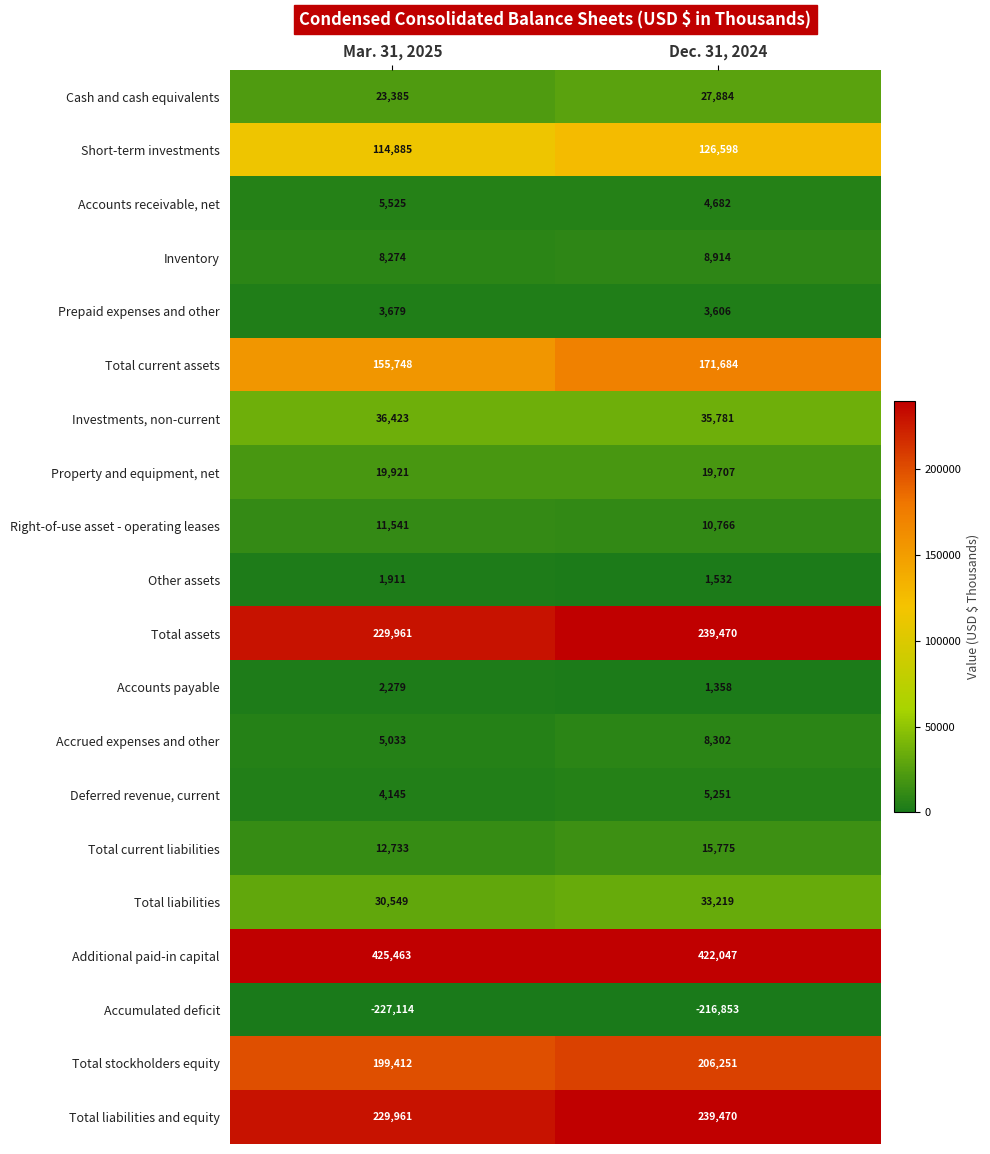

How many data points in Total stockholders equity are less than 206251?

1